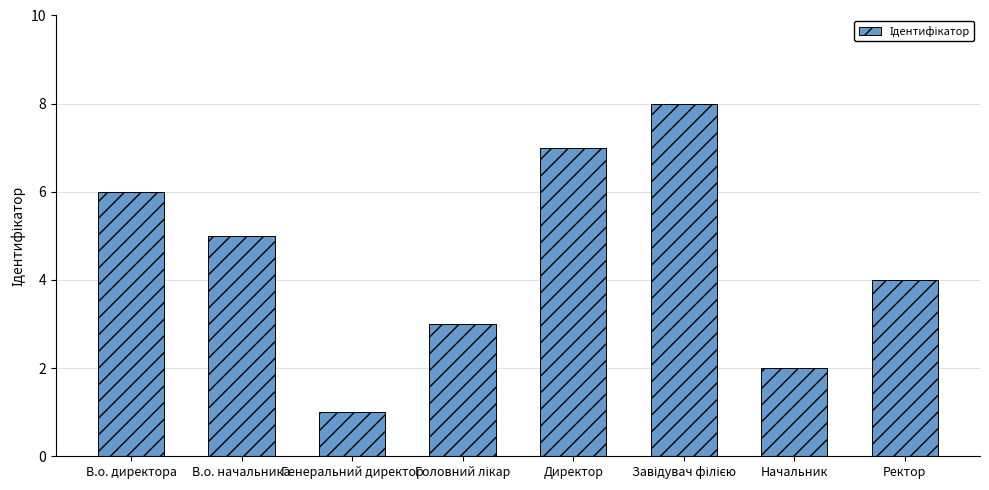

Are the bars horizontal?

No